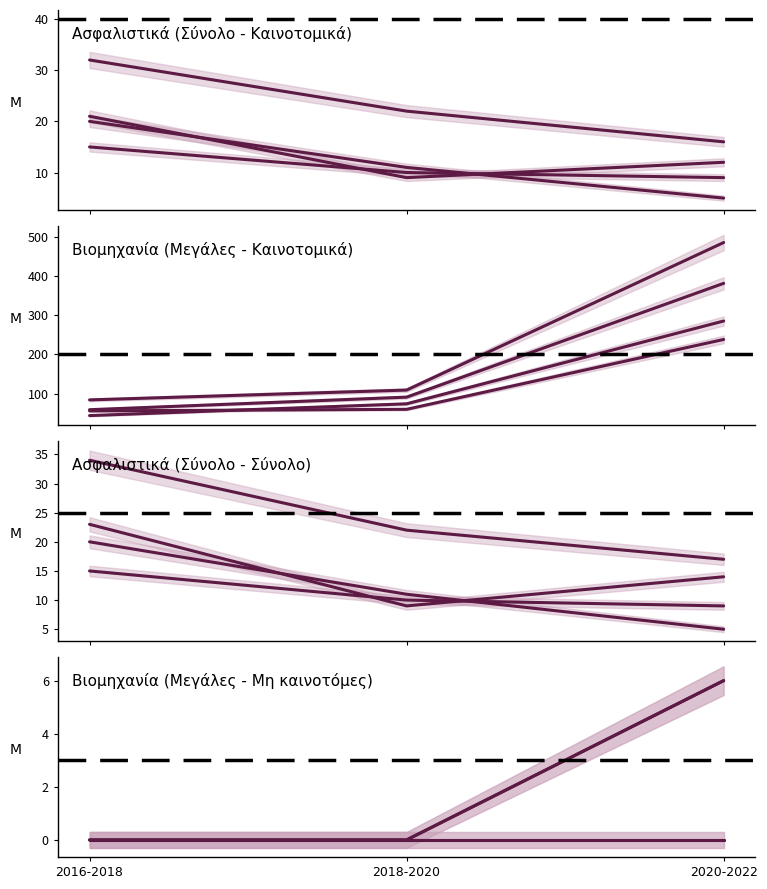

Is the value of Επιχειρήσεις με συνεργασίες για Ε&Α at 2018-2020 greater than the value of Επιχειρήσεις με συνεργασίες για άλλες δ. at 2016-2018?

No